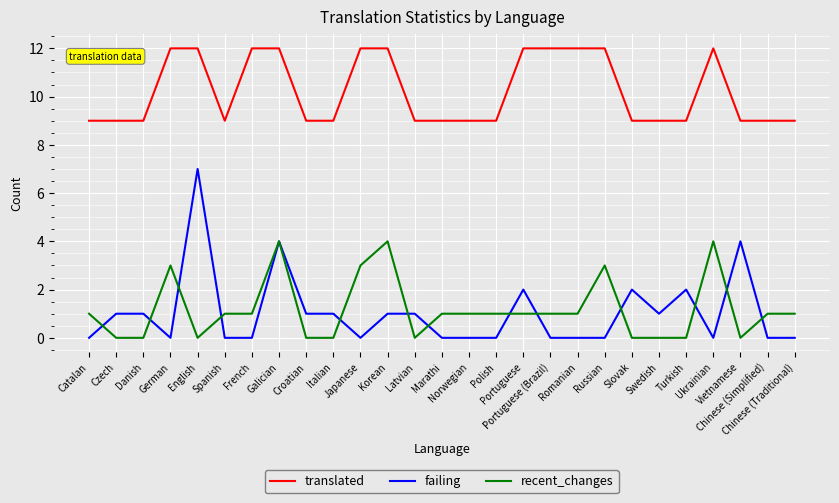

How many failing values are between 0 and 1?

21